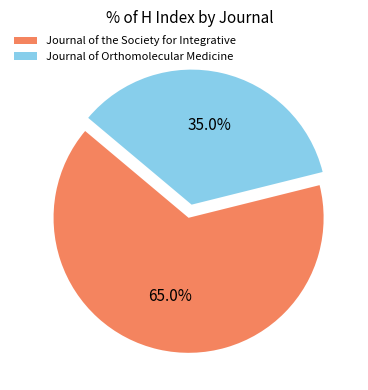

Count the number of slices in the pie.

2